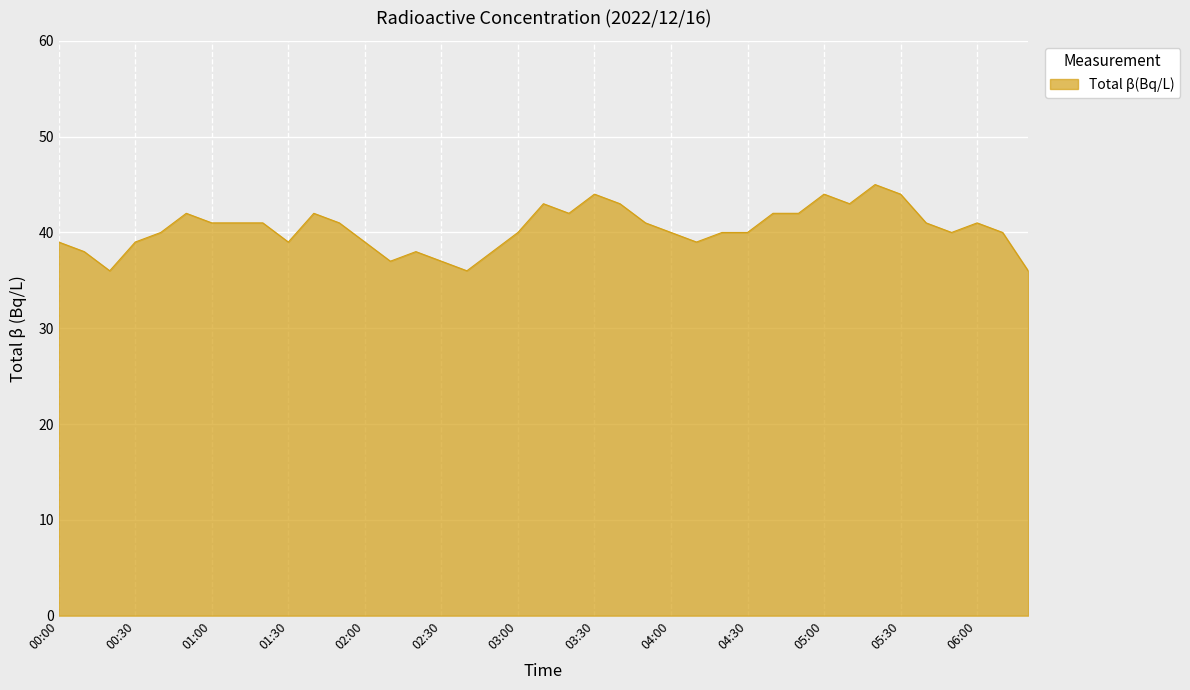

What is the smallest value displayed?

36